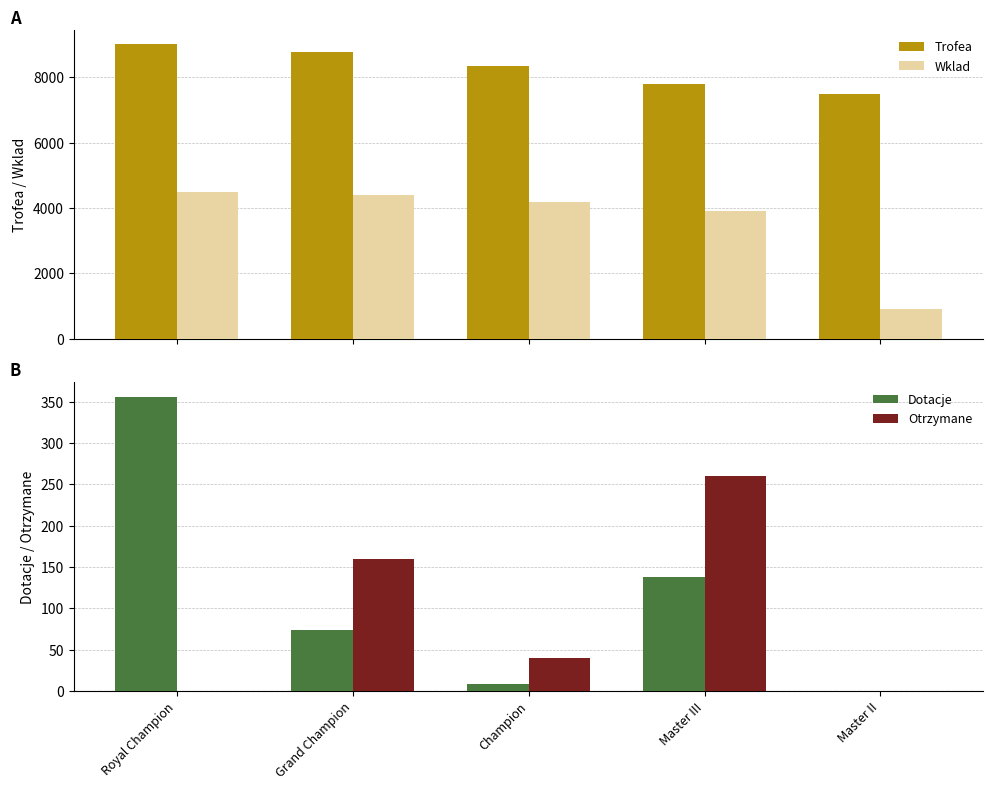

Are the bars horizontal?

No